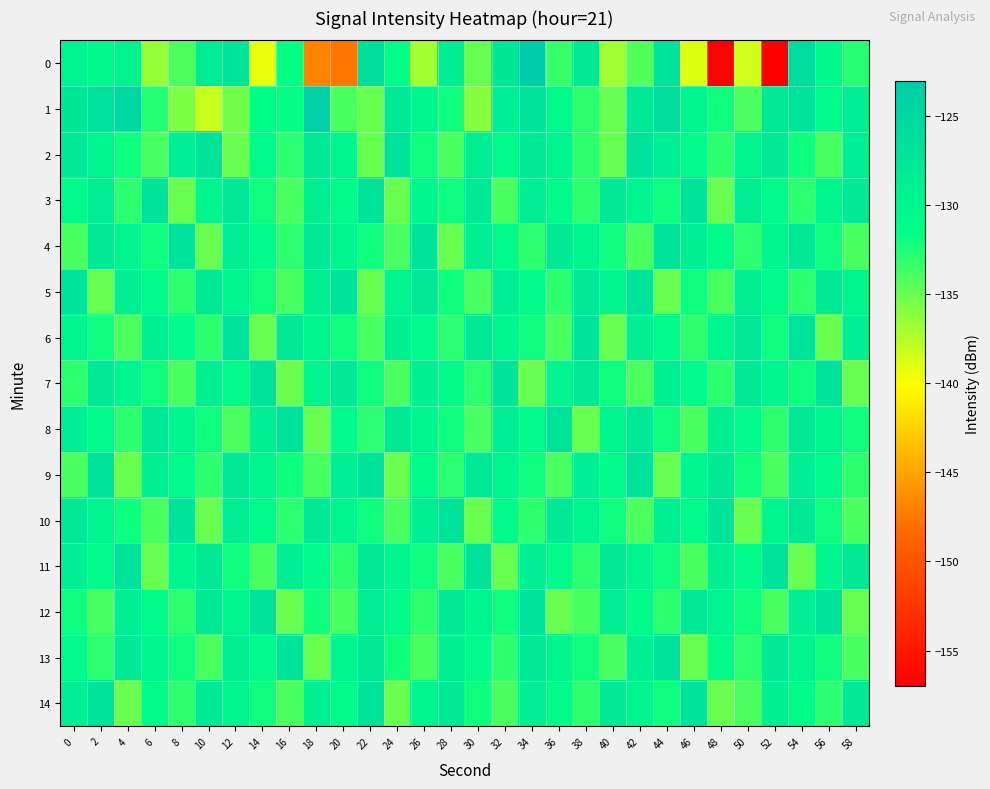

Reading left to right, what are all the values shown in this chart?

0: 0=-129.6	2=-130.6	4=-129.6	6=-136.5	8=-134.0	10=-128.5	12=-127.2	14=-139.3	16=-131.6	18=-146.8	20=-147.5	22=-126.1	24=-131.5	26=-136.9	28=-128.6	30=-134.9	32=-127.5	34=-123.5	36=-133.4	38=-128.1	40=-136.8	42=-134.4	44=-127.1	46=-138.9	48=-156.8	50=-138.4	52=-156.9	54=-125.7	56=-130.5	58=-132.8
1: 0=-127.5	2=-126.5	4=-125.2	6=-132.7	8=-135.7	10=-138.1	12=-135.3	14=-131.2	16=-131.7	18=-124.0	20=-134.0	22=-135.0	24=-128.0	26=-130.0	28=-132.0	30=-136.0	32=-129.0	34=-127.0	36=-131.0	38=-133.0	40=-135.0	42=-128.0	44=-126.0	46=-130.0	48=-132.0	50=-134.0	52=-128.0	54=-127.0	56=-131.0	58=-129.0
2: 0=-128.0	2=-130.0	4=-132.0	6=-134.0	8=-129.0	10=-127.0	12=-135.0	14=-131.0	16=-133.0	18=-128.0	20=-130.0	22=-135.0	24=-127.0	26=-132.0	28=-134.0	30=-129.0	32=-131.0	34=-128.0	36=-130.0	38=-133.0	40=-135.0	42=-127.0	44=-129.0	46=-131.0	48=-133.0	50=-130.0	52=-128.0	54=-132.0	56=-134.0	58=-129.0
3: 0=-131.0	2=-129.0	4=-133.0	6=-127.0	8=-135.0	10=-130.0	12=-128.0	14=-132.0	16=-134.0	18=-129.0	20=-131.0	22=-127.0	24=-135.0	26=-130.0	28=-132.0	30=-128.0	32=-134.0	34=-129.0	36=-131.0	38=-133.0	40=-128.0	42=-130.0	44=-132.0	46=-127.0	48=-135.0	50=-129.0	52=-131.0	54=-133.0	56=-130.0	58=-128.0
4: 0=-134.0	2=-128.0	4=-130.0	6=-132.0	8=-127.0	10=-135.0	12=-129.0	14=-131.0	16=-133.0	18=-128.0	20=-130.0	22=-132.0	24=-134.0	26=-127.0	28=-135.0	30=-129.0	32=-131.0	34=-133.0	36=-128.0	38=-130.0	40=-132.0	42=-134.0	44=-127.0	46=-129.0	48=-131.0	50=-133.0	52=-130.0	54=-128.0	56=-132.0	58=-134.0
5: 0=-127.0	2=-135.0	4=-129.0	6=-131.0	8=-133.0	10=-128.0	12=-130.0	14=-132.0	16=-134.0	18=-129.0	20=-127.0	22=-135.0	24=-130.0	26=-128.0	28=-132.0	30=-134.0	32=-129.0	34=-131.0	36=-133.0	38=-128.0	40=-130.0	42=-127.0	44=-135.0	46=-132.0	48=-134.0	50=-129.0	52=-131.0	54=-133.0	56=-128.0	58=-130.0
6: 0=-130.0	2=-132.0	4=-134.0	6=-129.0	8=-131.0	10=-133.0	12=-127.0	14=-135.0	16=-128.0	18=-130.0	20=-132.0	22=-134.0	24=-129.0	26=-131.0	28=-133.0	30=-128.0	32=-130.0	34=-132.0	36=-134.0	38=-127.0	40=-135.0	42=-129.0	44=-131.0	46=-133.0	48=-130.0	50=-128.0	52=-132.0	54=-127.0	56=-135.0	58=-129.0
7: 0=-133.0	2=-128.0	4=-130.0	6=-132.0	8=-134.0	10=-129.0	12=-131.0	14=-127.0	16=-135.0	18=-130.0	20=-128.0	22=-132.0	24=-134.0	26=-129.0	28=-131.0	30=-133.0	32=-127.0	34=-135.0	36=-130.0	38=-128.0	40=-132.0	42=-134.0	44=-129.0	46=-131.0	48=-133.0	50=-128.0	52=-130.0	54=-132.0	56=-127.0	58=-135.0
8: 0=-129.0	2=-131.0	4=-133.0	6=-128.0	8=-130.0	10=-132.0	12=-134.0	14=-129.0	16=-127.0	18=-135.0	20=-131.0	22=-133.0	24=-128.0	26=-130.0	28=-132.0	30=-134.0	32=-129.0	34=-131.0	36=-127.0	38=-135.0	40=-130.0	42=-128.0	44=-132.0	46=-134.0	48=-129.0	50=-131.0	52=-133.0	54=-128.0	56=-130.0	58=-132.0
9: 0=-134.0	2=-127.0	4=-135.0	6=-129.0	8=-131.0	10=-133.0	12=-128.0	14=-130.0	16=-132.0	18=-134.0	20=-129.0	22=-127.0	24=-135.0	26=-131.0	28=-133.0	30=-128.0	32=-130.0	34=-132.0	36=-134.0	38=-129.0	40=-131.0	42=-127.0	44=-135.0	46=-130.0	48=-128.0	50=-132.0	52=-134.0	54=-129.0	56=-131.0	58=-133.0
10: 0=-128.0	2=-130.0	4=-132.0	6=-134.0	8=-127.0	10=-135.0	12=-129.0	14=-131.0	16=-133.0	18=-128.0	20=-130.0	22=-132.0	24=-134.0	26=-129.0	28=-127.0	30=-135.0	32=-131.0	34=-133.0	36=-128.0	38=-130.0	40=-132.0	42=-134.0	44=-129.0	46=-131.0	48=-127.0	50=-135.0	52=-130.0	54=-128.0	56=-132.0	58=-134.0
11: 0=-129.0	2=-131.0	4=-127.0	6=-135.0	8=-130.0	10=-128.0	12=-132.0	14=-134.0	16=-129.0	18=-131.0	20=-133.0	22=-128.0	24=-130.0	26=-132.0	28=-134.0	30=-127.0	32=-135.0	34=-129.0	36=-131.0	38=-133.0	40=-128.0	42=-130.0	44=-132.0	46=-134.0	48=-129.0	50=-131.0	52=-127.0	54=-135.0	56=-130.0	58=-128.0
12: 0=-132.0	2=-134.0	4=-129.0	6=-131.0	8=-133.0	10=-128.0	12=-130.0	14=-127.0	16=-135.0	18=-132.0	20=-134.0	22=-129.0	24=-131.0	26=-133.0	28=-128.0	30=-130.0	32=-132.0	34=-127.0	36=-135.0	38=-134.0	40=-129.0	42=-131.0	44=-133.0	46=-128.0	48=-130.0	50=-132.0	52=-134.0	54=-129.0	56=-127.0	58=-135.0
13: 0=-131.0	2=-133.0	4=-128.0	6=-130.0	8=-132.0	10=-134.0	12=-129.0	14=-131.0	16=-127.0	18=-135.0	20=-130.0	22=-128.0	24=-132.0	26=-134.0	28=-129.0	30=-131.0	32=-133.0	34=-128.0	36=-130.0	38=-132.0	40=-134.0	42=-129.0	44=-127.0	46=-135.0	48=-131.0	50=-133.0	52=-128.0	54=-130.0	56=-132.0	58=-134.0
14: 0=-129.0	2=-127.0	4=-135.0	6=-131.0	8=-133.0	10=-128.0	12=-130.0	14=-132.0	16=-134.0	18=-129.0	20=-131.0	22=-127.0	24=-135.0	26=-130.0	28=-128.0	30=-132.0	32=-134.0	34=-129.0	36=-131.0	38=-133.0	40=-128.0	42=-130.0	44=-132.0	46=-127.0	48=-135.0	50=-134.0	52=-129.0	54=-131.0	56=-133.0	58=-128.0